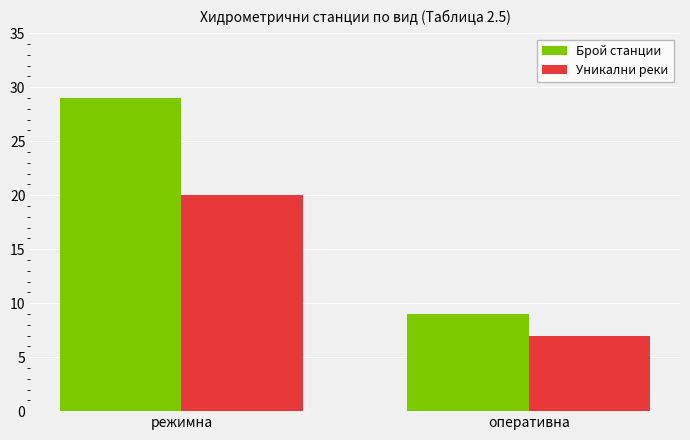

What is the greatest value displayed?

29